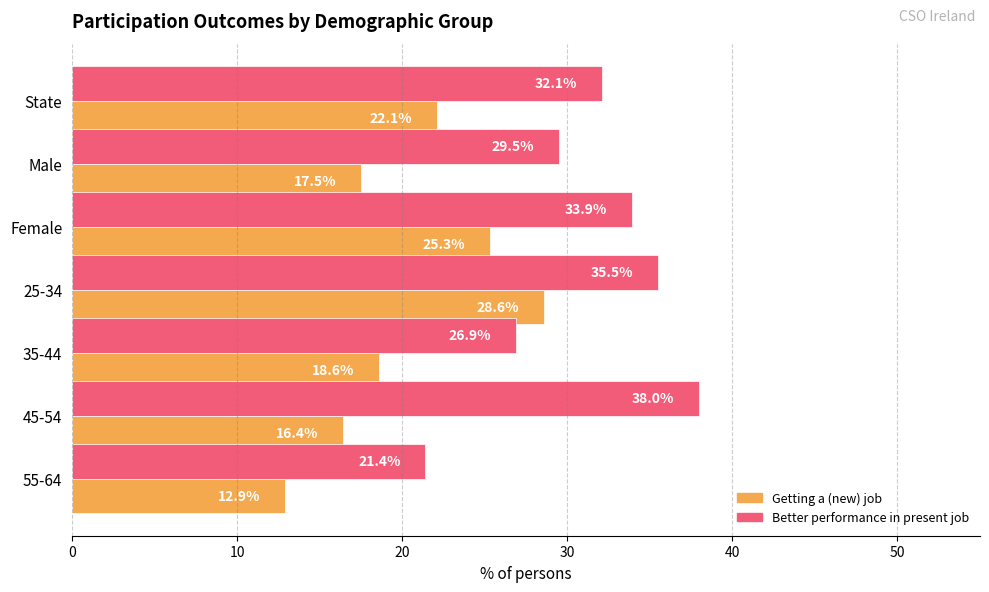

Rank the categories by Better performance in present job value from lowest to highest.

55-64, 35-44, Male, State, Female, 25-34, 45-54